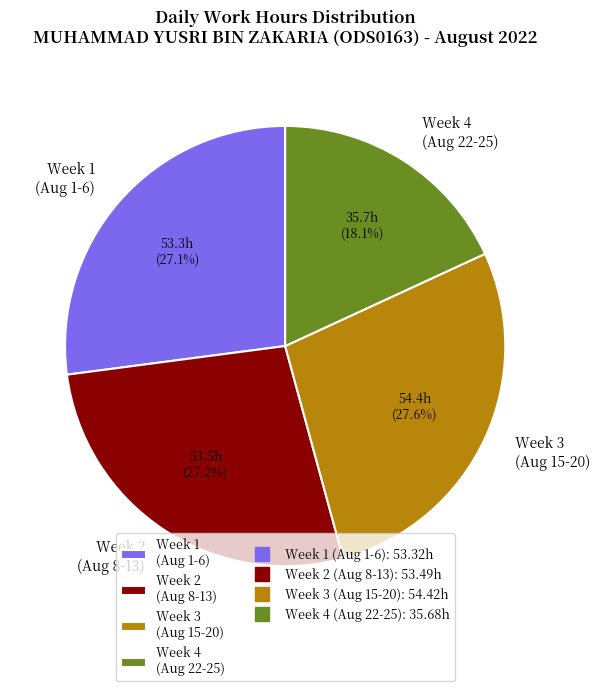

What is the smallest slice in the pie chart?

Week 4 (Aug 22-25)